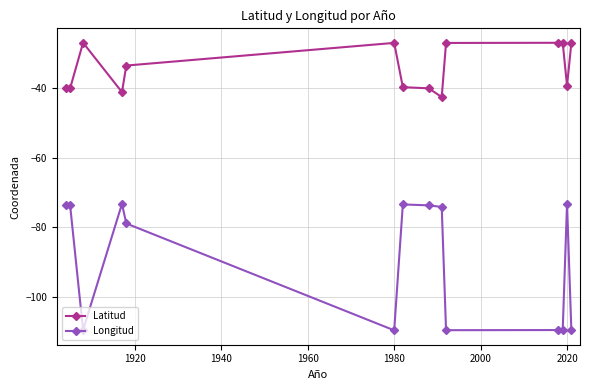

What is the difference between the maximum and minimum values in the Longitud series?

36.2